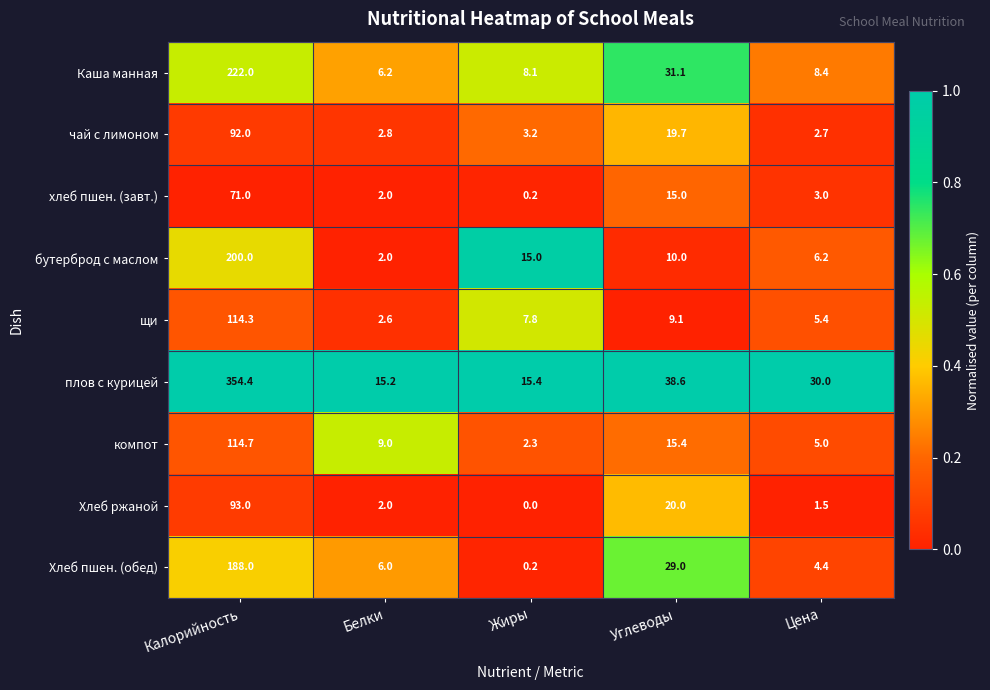

List the series in order of their peak value, highest first.

плов с курицей, Каша манная, бутерброд с маслом, Хлеб пшен. (обед), компот, щи, Хлеб ржаной, чай с лимоном, хлеб пшен. (завт.)